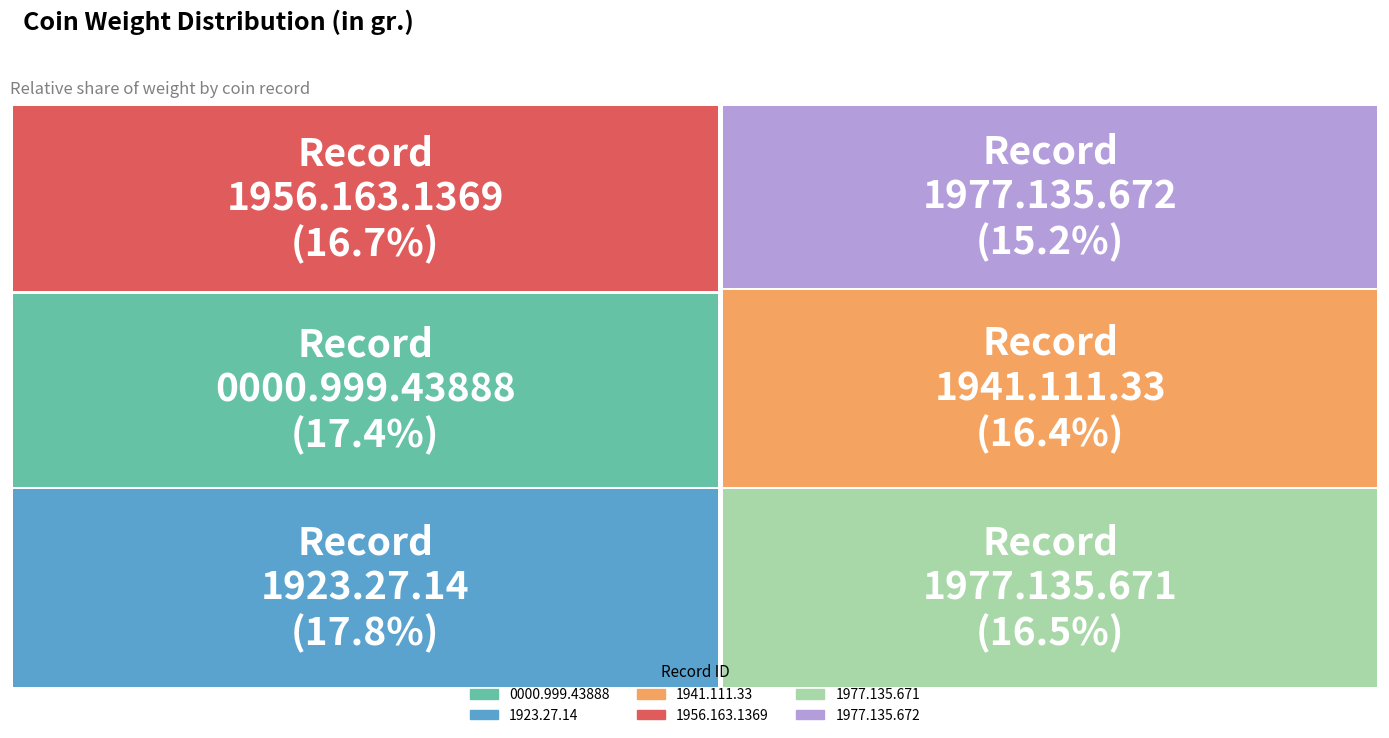

Rank the categories by value from highest to lowest.

1923.27.14, 0000.999.43888, 1956.163.1369, 1977.135.671, 1941.111.33, 1977.135.672